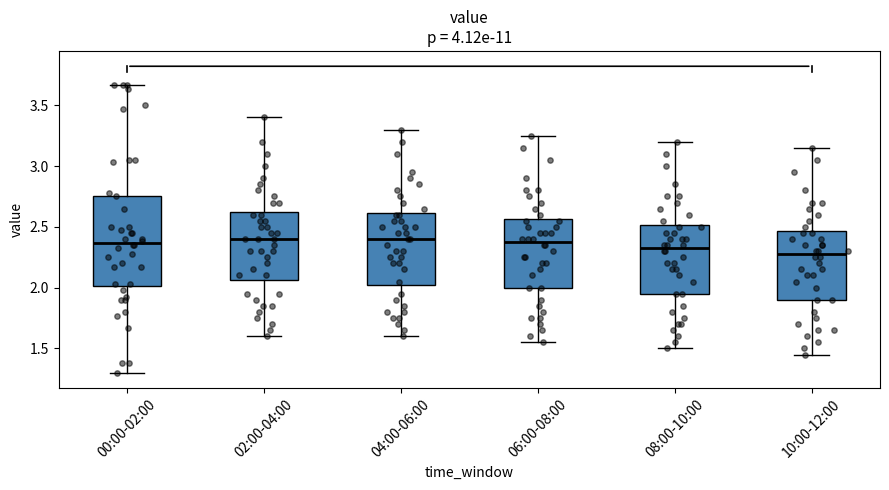

Reading left to right, transcribe this box plot: for each box, give where its median line is, the range the box spans, and where its two whiskers end, as read against the y-axis. The values are not printed on the chart, so give them approximately, as read against the axis.

00:00-02:00: median 2.35, box 2.00 to 2.75, whiskers 1.30 to 3.65
02:00-04:00: median 2.40, box 2.05 to 2.65, whiskers 1.60 to 3.40
04:00-06:00: median 2.40, box 2.05 to 2.60, whiskers 1.60 to 3.30
06:00-08:00: median 2.40, box 2.00 to 2.55, whiskers 1.55 to 3.25
08:00-10:00: median 2.35, box 1.95 to 2.50, whiskers 1.50 to 3.20
10:00-12:00: median 2.30, box 1.90 to 2.45, whiskers 1.45 to 3.15